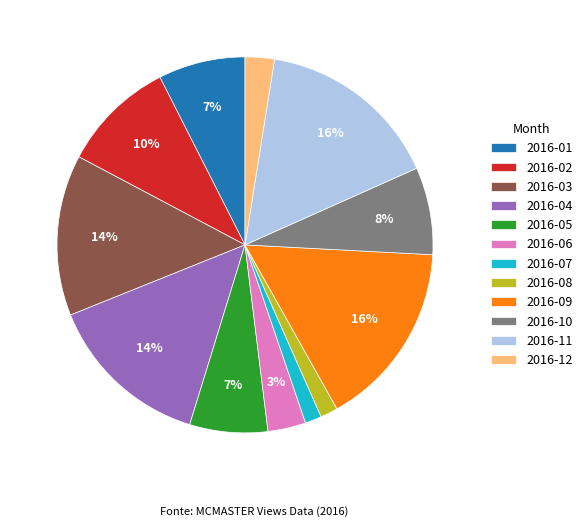

Is the sum of 2016-08 and 2016-02 greater than half?

No